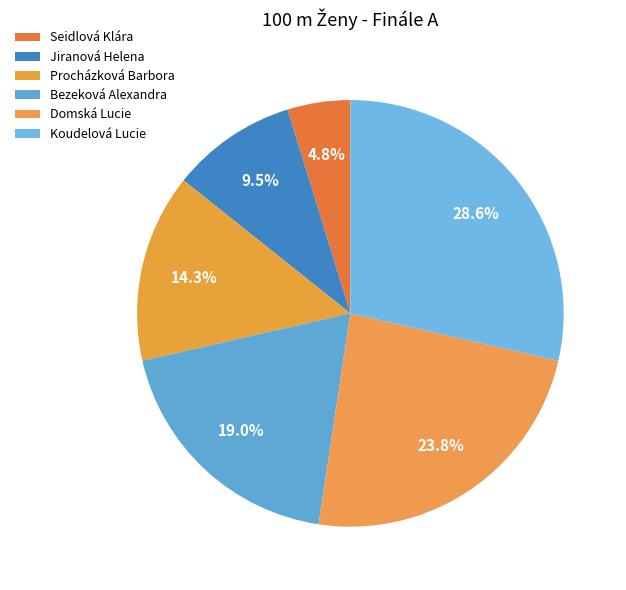

What is the change in value from Procházková Barbora to Bezeková Alexandra?

+1